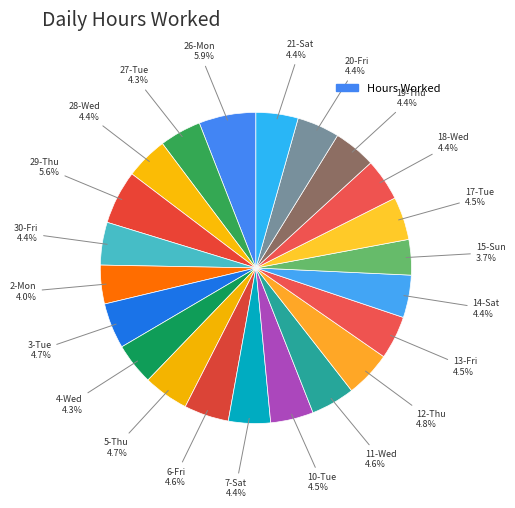

How many segments does this pie chart have?

22